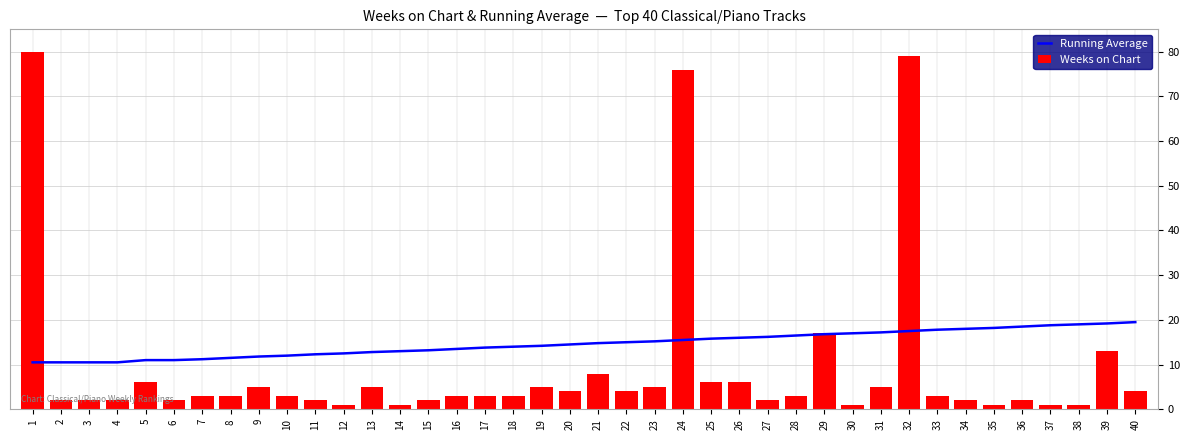

Which category has the lowest value in the Running Average series?

1